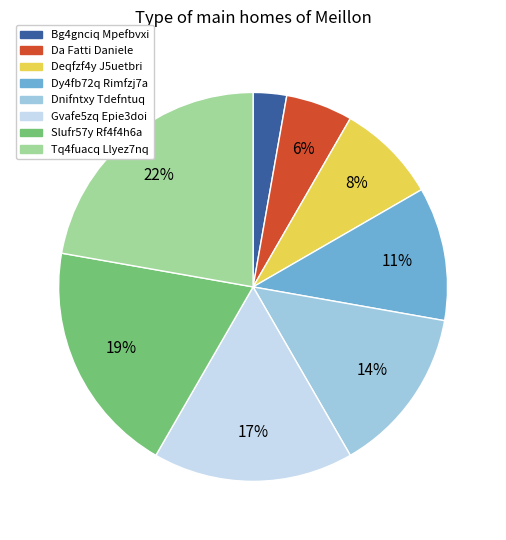

To the nearest percent, what is the average slice percentage?

12%